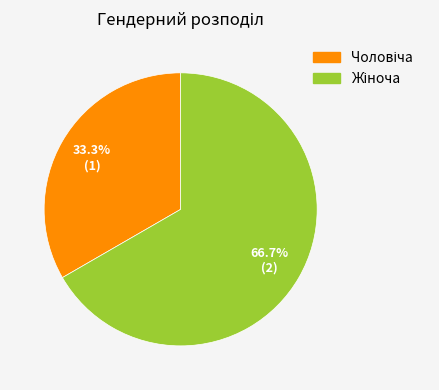

How many segments does this pie chart have?

2